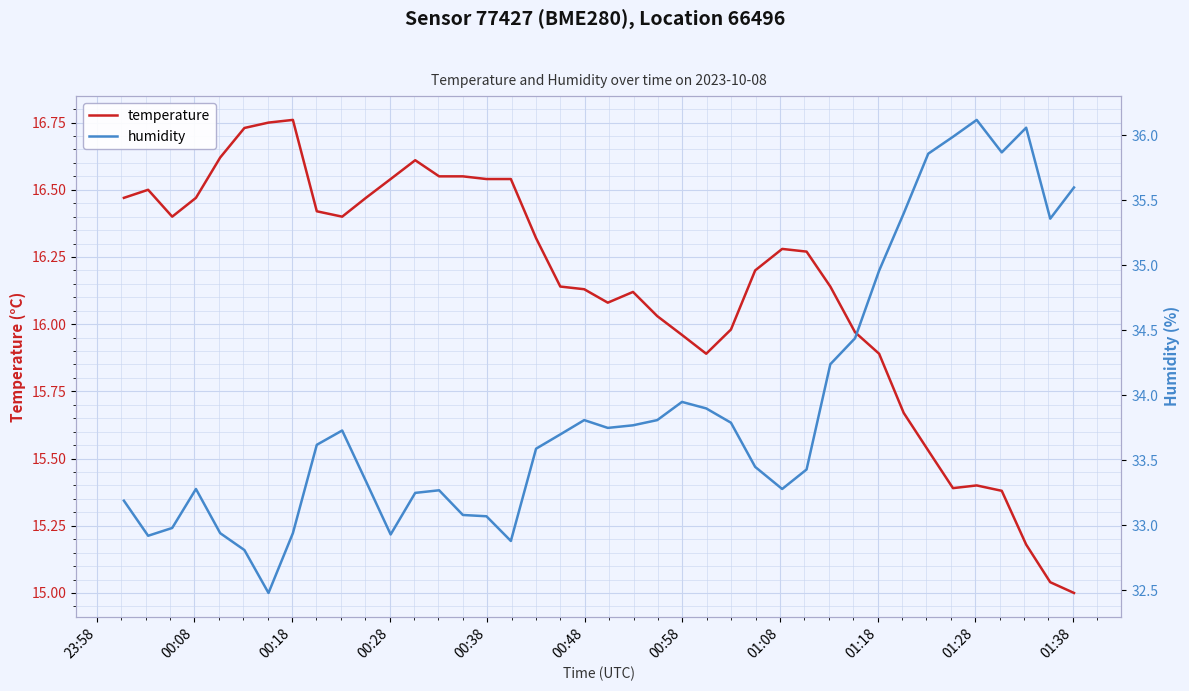

At 00:18, list the series in order from smallest to largest.

temperature, humidity